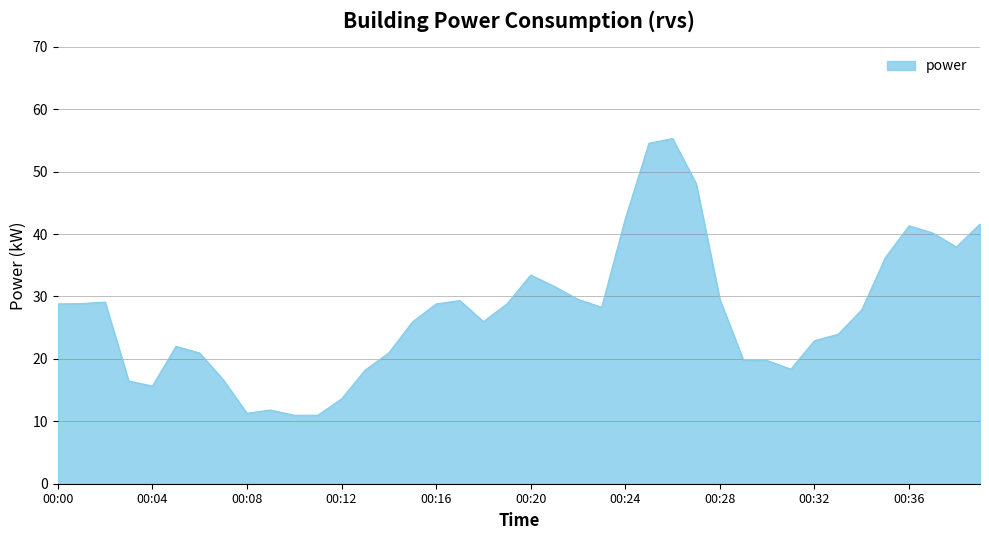

What is the minimum value shown in the chart?

11.0